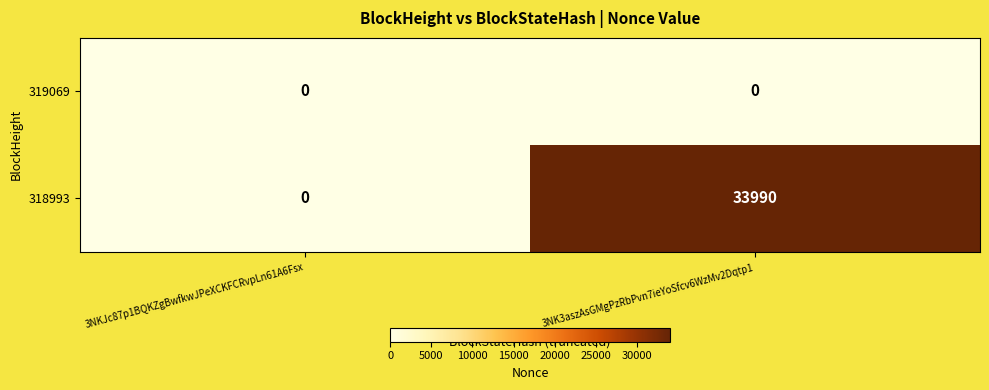

List the series in order of their peak value, lowest first.

319069, 318993